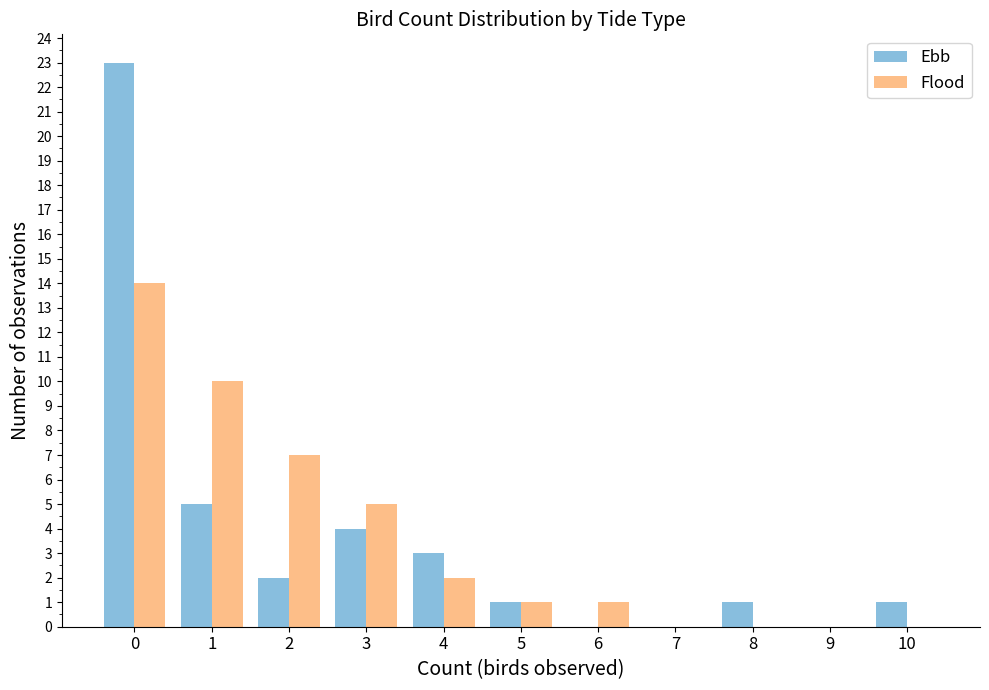

At which label is Ebb closest to 11?

1